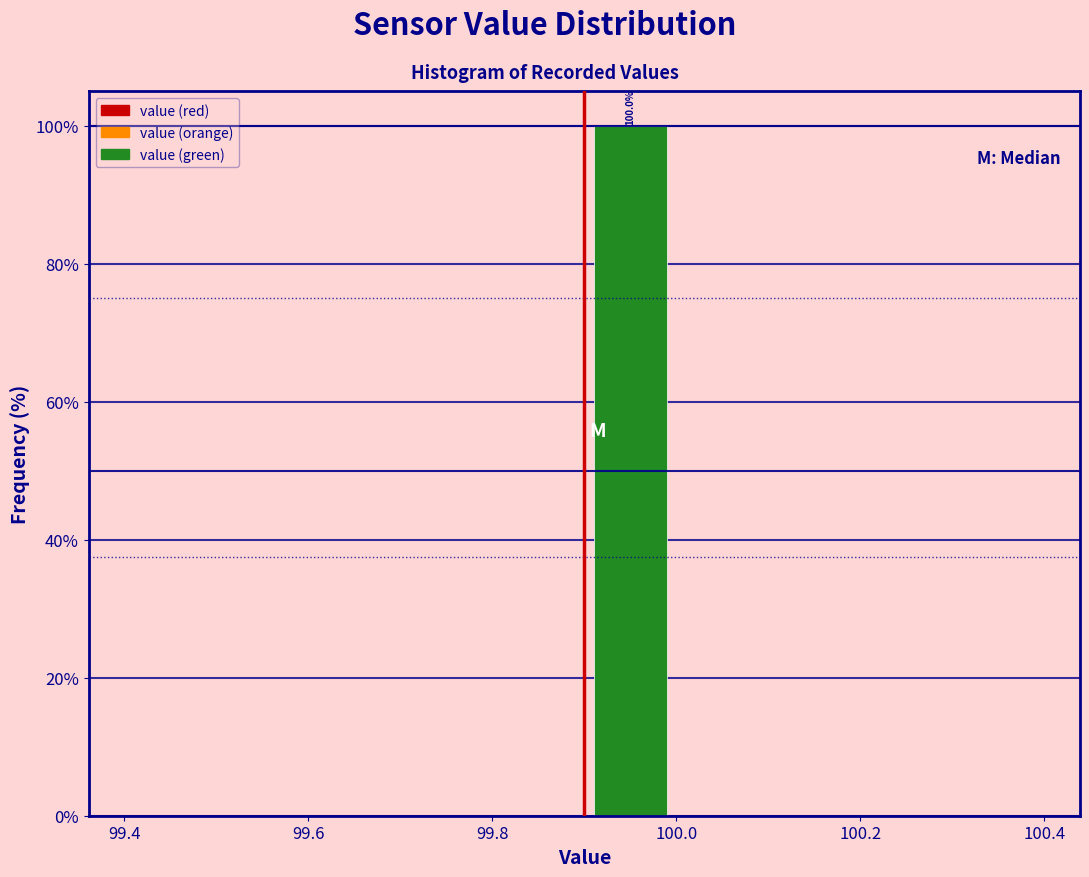

Which range on the x-axis has the tallest bar?

99.9 to 100.0